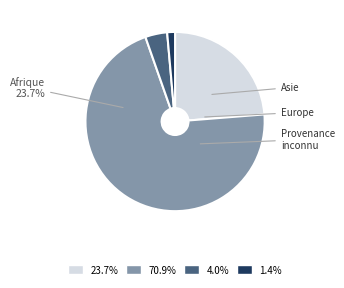

The Asie slice represents 60% of the pie. True or false?

False